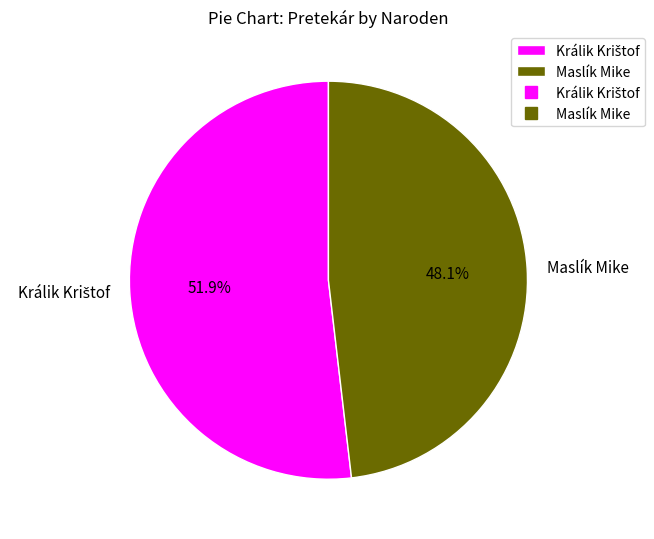

What portion of the pie excludes Maslík Mike?

51.9%